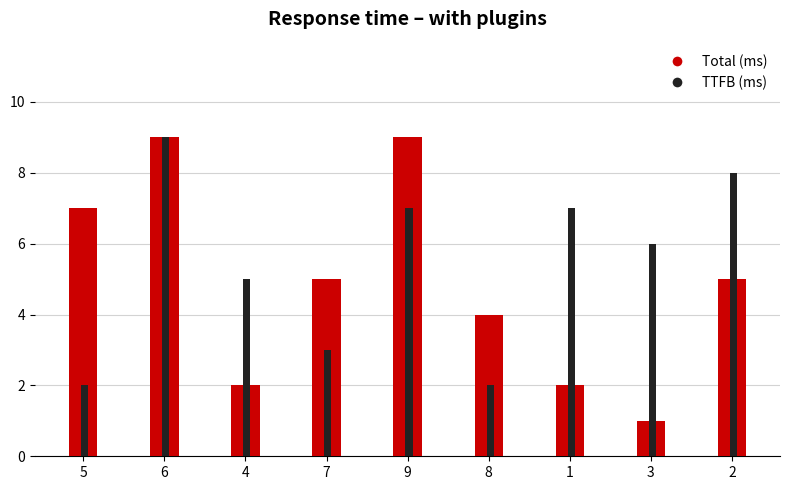

What is the spread (max minus min) of values at 2?

3